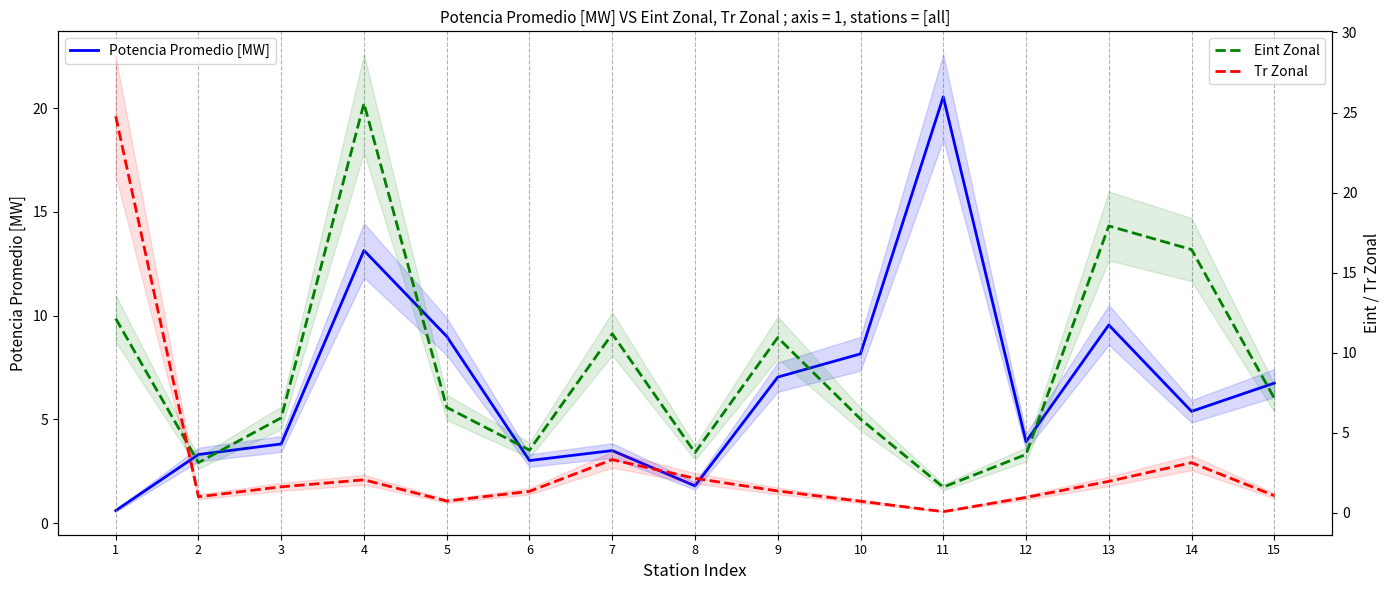

Does the chart display data point markers on the line(s)?

No